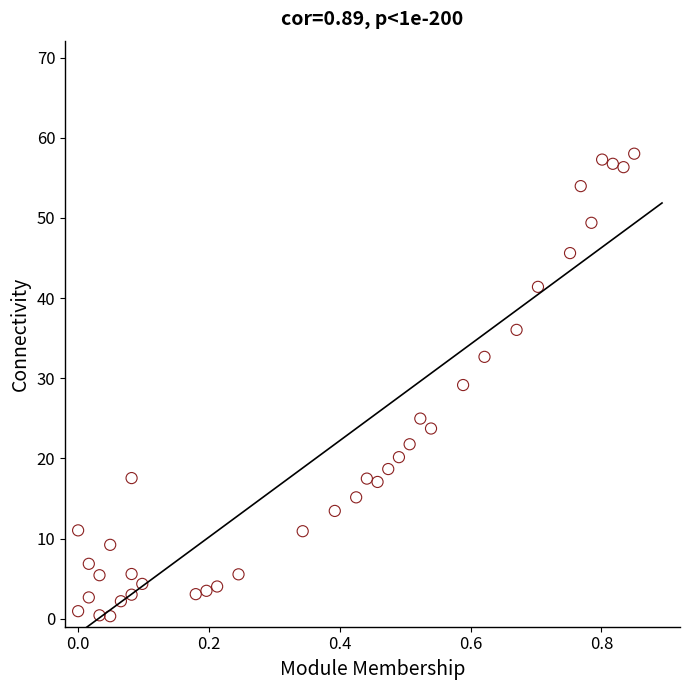

What is the range of X values (max minus min)?

0.8